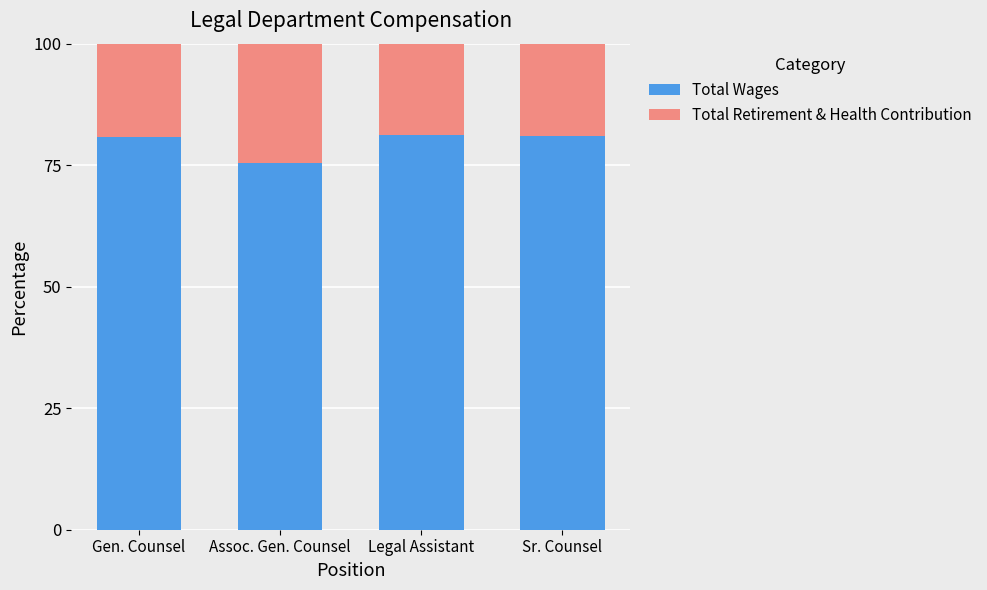

Is it true that Total Wages equals 118.8 at Gen. Counsel?

False